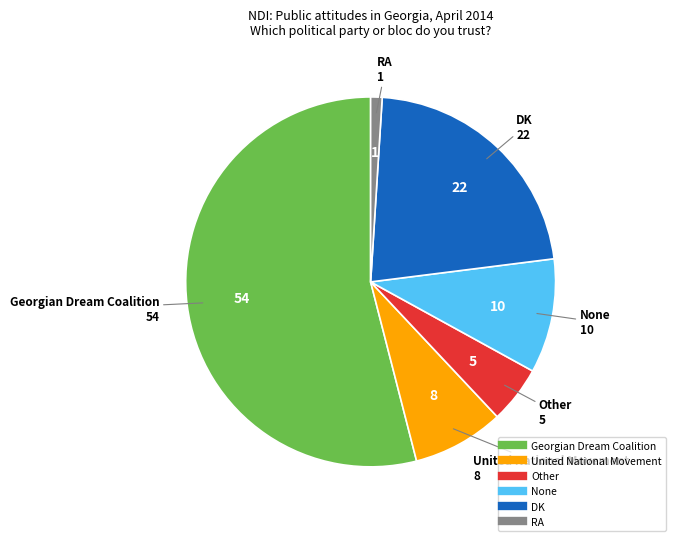

How many segments does this pie chart have?

6